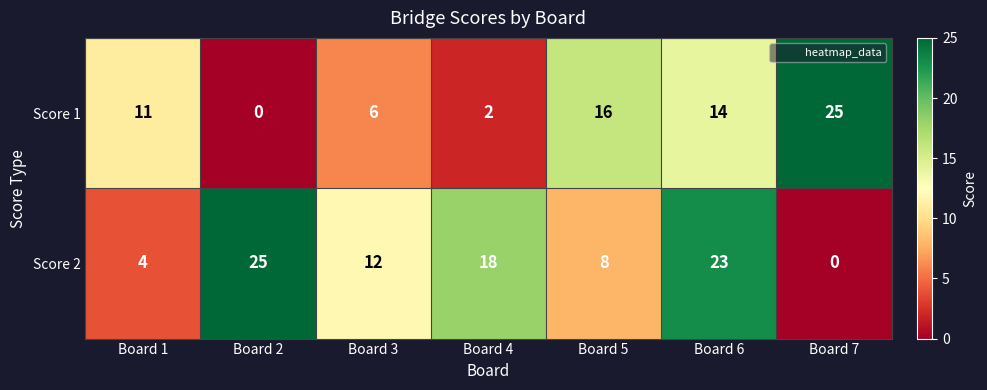

The value of Score 1 at Board 5 is 16. True or false?

True